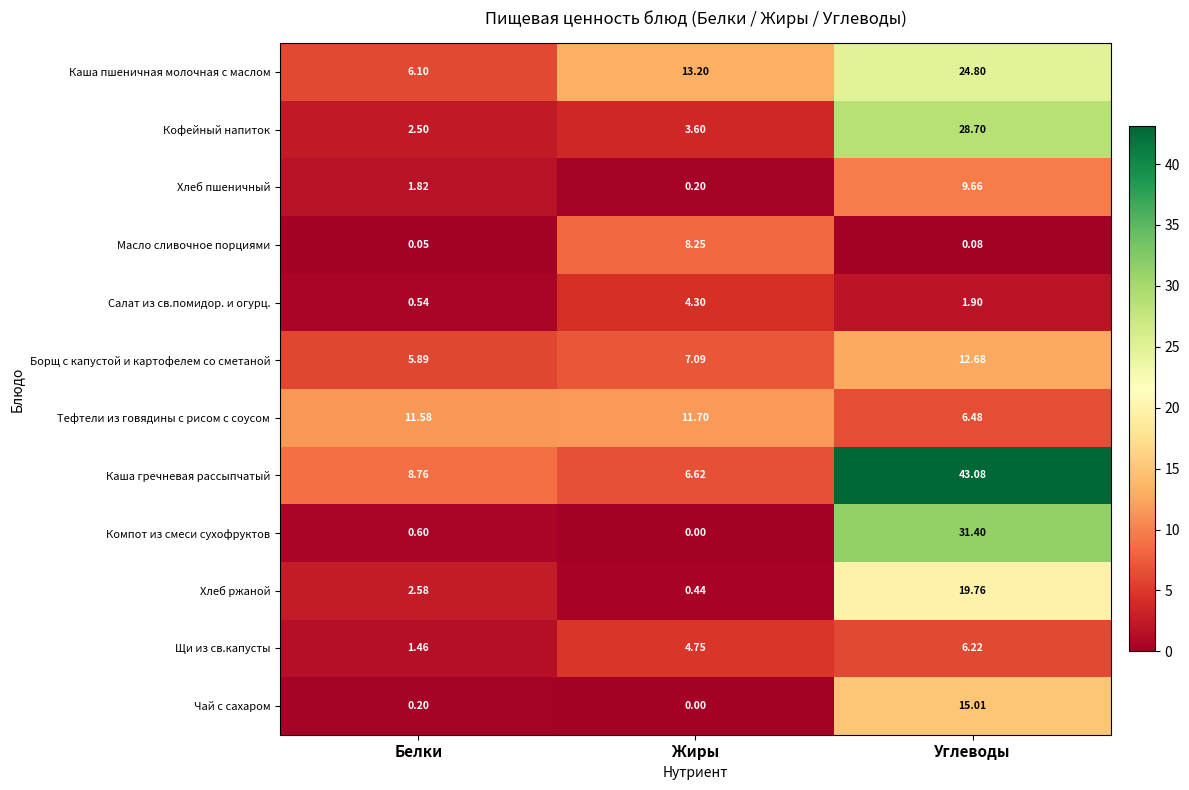

Where does the Щи из св.капусты series first go above 4?

Жиры